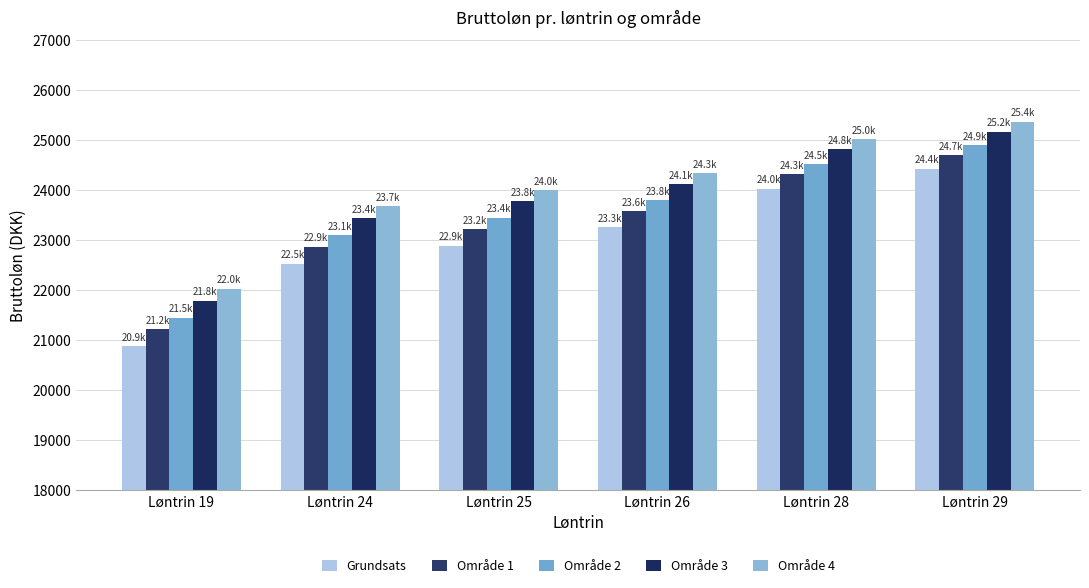

What is the approximate value of Grundsats at Løntrin 28?

24028.7